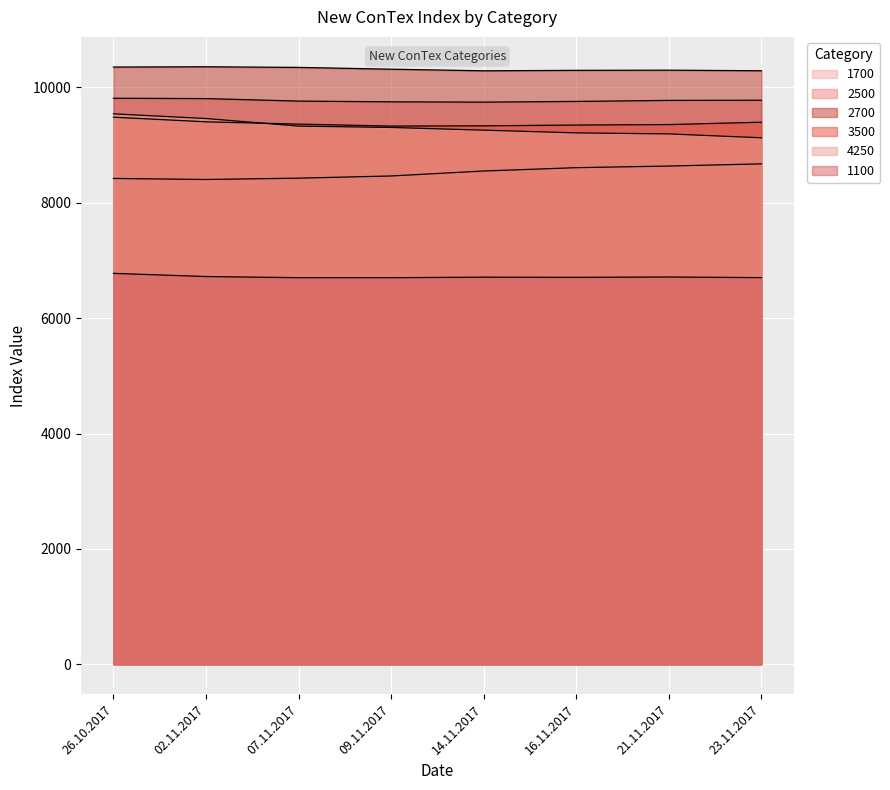

List the series in order of their peak value, lowest first.

1100, 1700, 3500, 4250, 2500, 2700